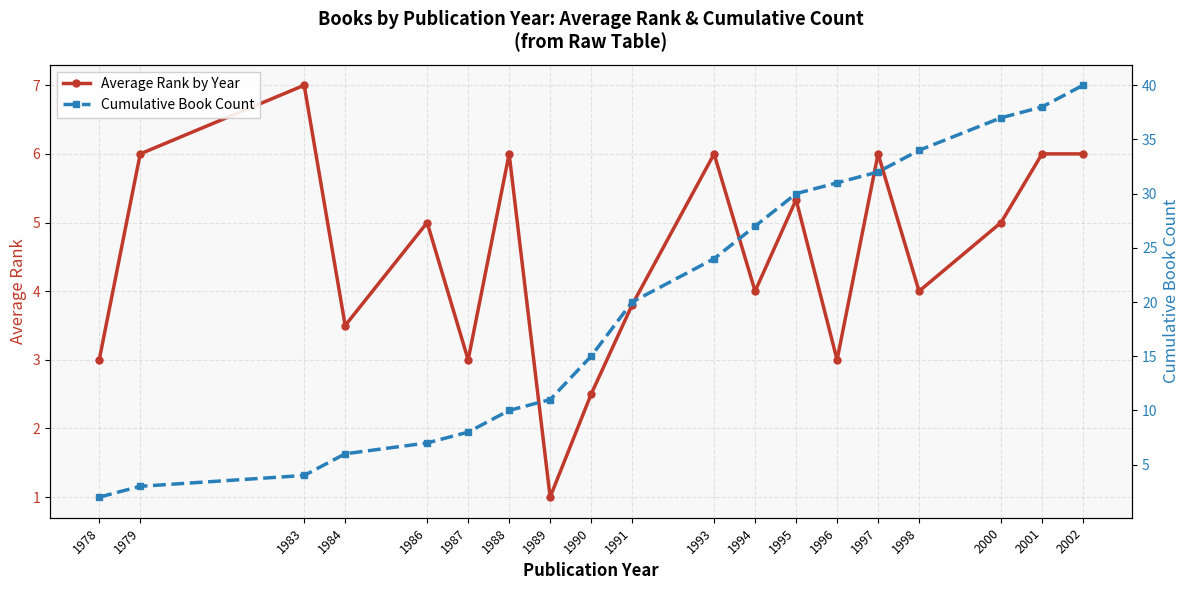

Where is Cumulative Book Count nearest to the value 21?

1991